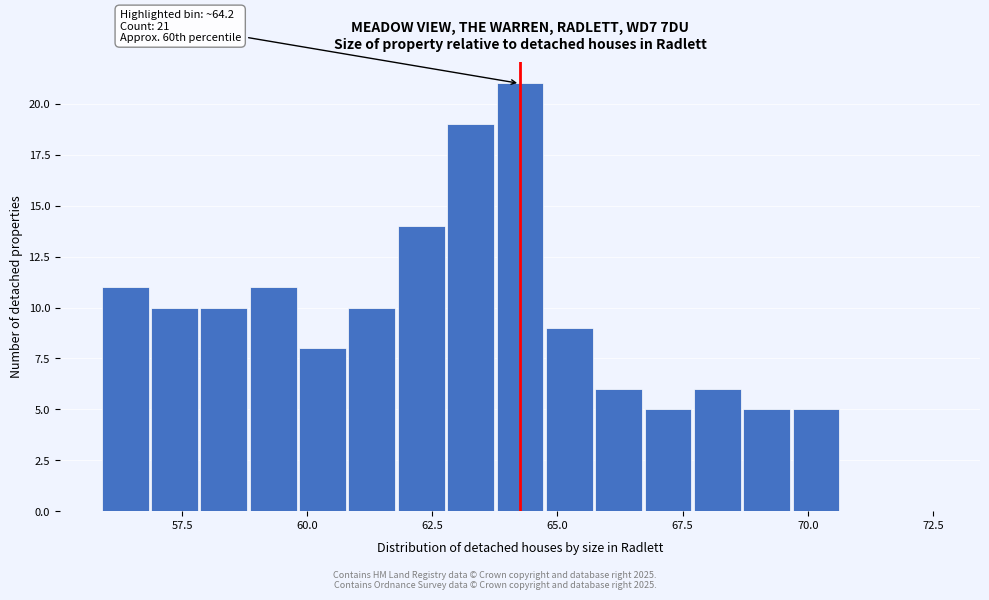

Read against the x-axis, roughly where is the centre of the tallest bar?

64.5